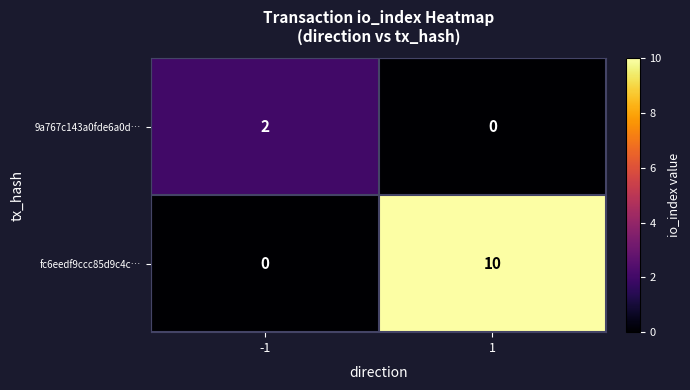

The value of 9a767c143a0fde6a0d… at 1 is 0. True or false?

True